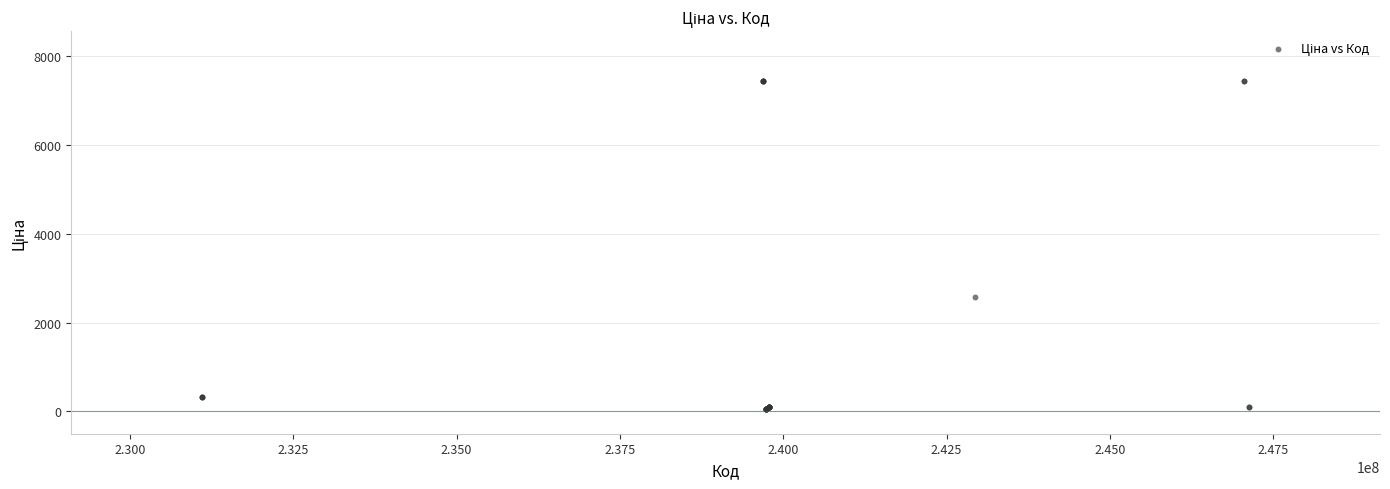

What Y value in the scatter plot is closest to 3746?

2572.0